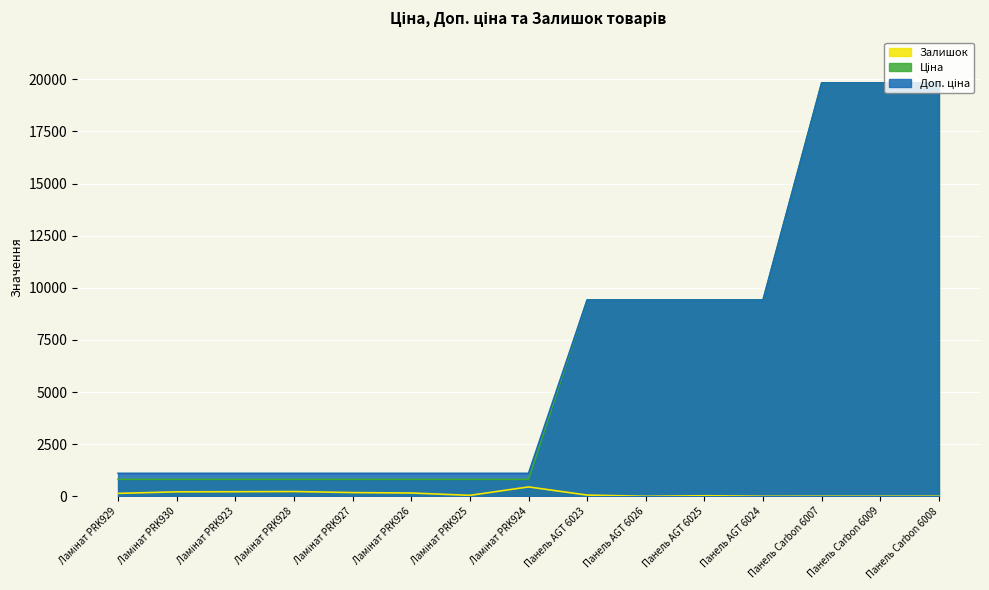

The Залишок series shows 219.0 at Ламінат PRK923. True or false?

True